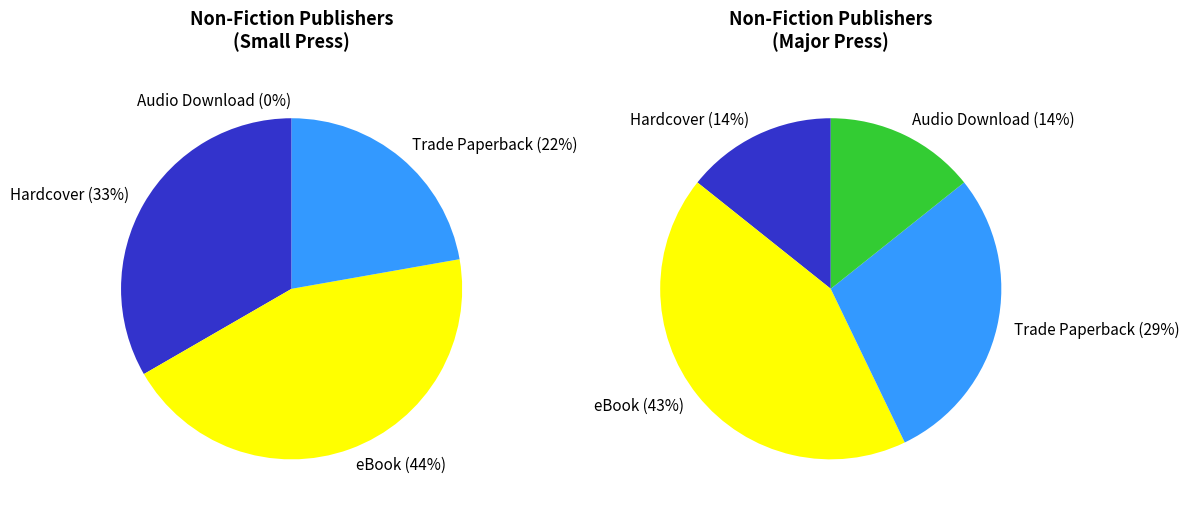

Is Trade Paperback the majority of the pie?

No